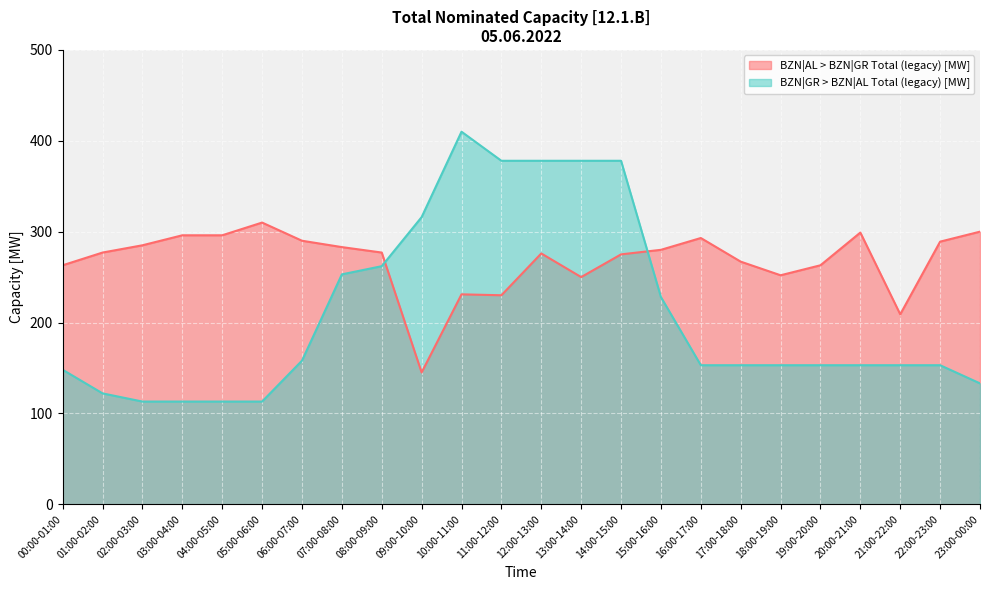

After their last crossing, which series has the higher values: BZN|AL > BZN|GR Total (legacy) [MW] or BZN|GR > BZN|AL Total (legacy) [MW]?

BZN|AL > BZN|GR Total (legacy) [MW]